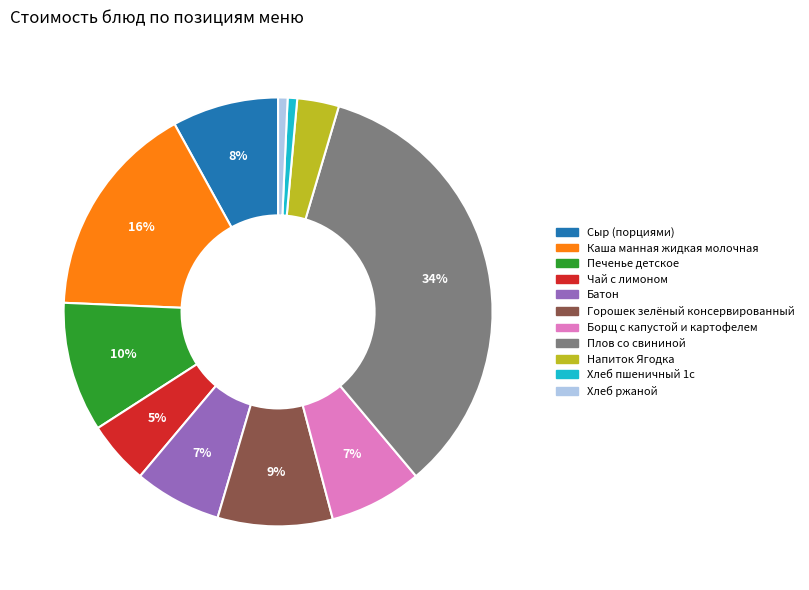

To the nearest percent, what portion does Чай с лимоном represent?

5%